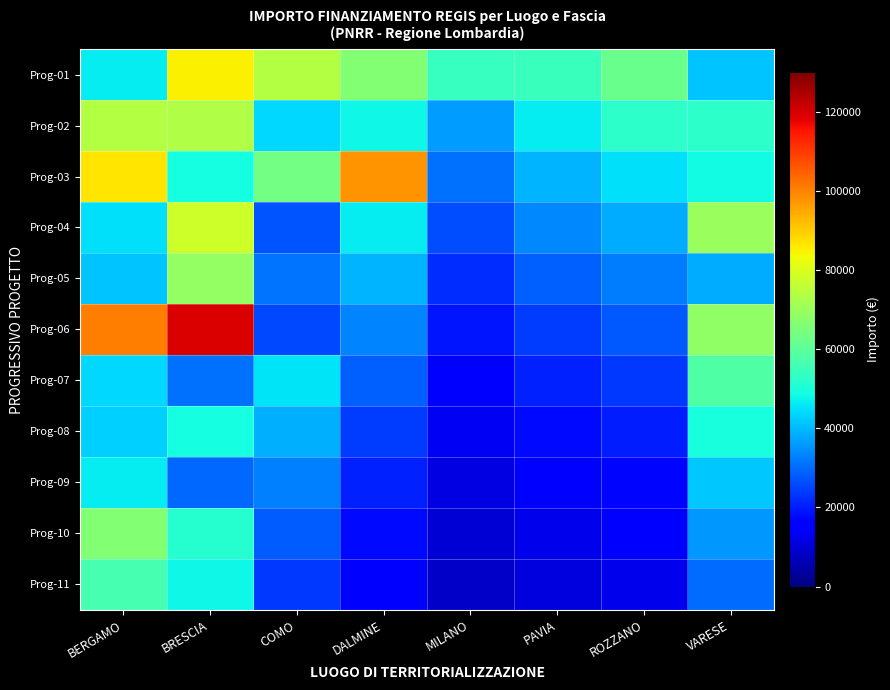

Reading right to left, what are all the values shown in this chart?

Prog-01: VARESE=41196.6	ROZZANO=62062.4	PAVIA=54577.6	MILANO=54144.9	DALMINE=66393.6	COMO=73636.1	BRESCIA=84977.9	BERGAMO=46312.5
Prog-02: VARESE=52455.4	ROZZANO=52753.1	PAVIA=46391.0	MILANO=36123.8	DALMINE=47794.5	COMO=44036.1	BRESCIA=73250.1	BERGAMO=73886.6
Prog-03: VARESE=48646.7	ROZZANO=44840.1	PAVIA=39432.3	MILANO=30705.2	DALMINE=97812.0	COMO=63747.5	BRESCIA=48776.3	BERGAMO=86371.0
Prog-04: VARESE=70077.9	ROZZANO=38114.1	PAVIA=33517.5	MILANO=26099.4	DALMINE=46386.6	COMO=27342.9	BRESCIA=77926.5	BERGAMO=44978.7
Prog-05: VARESE=38513.5	ROZZANO=32397.0	PAVIA=28489.9	MILANO=22184.5	DALMINE=39428.6	COMO=30978.2	BRESCIA=68925.6	BERGAMO=41496.0
Prog-06: VARESE=68180.1	ROZZANO=27537.4	PAVIA=24216.4	MILANO=18856.8	DALMINE=33514.3	COMO=25842.4	BRESCIA=119783.4	BERGAMO=100847.1
Prog-07: VARESE=57953.1	ROZZANO=23406.8	PAVIA=20583.9	MILANO=16028.3	DALMINE=28487.2	COMO=45553.7	BRESCIA=30558.8	BERGAMO=44080.6
Prog-08: VARESE=49260.2	ROZZANO=19895.8	PAVIA=17496.3	MILANO=13624.1	DALMINE=24214.1	COMO=38720.7	BRESCIA=48957.9	BERGAMO=42816.5
Prog-09: VARESE=41871.1	ROZZANO=16911.4	PAVIA=14871.9	MILANO=11580.4	DALMINE=20582.0	COMO=32912.6	BRESCIA=29640.7	BERGAMO=46386.6
Prog-10: VARESE=35590.5	ROZZANO=14374.7	PAVIA=12641.1	MILANO=9843.4	DALMINE=17494.7	COMO=27975.7	BRESCIA=51504.7	BERGAMO=66393.6
Prog-11: VARESE=30251.9	ROZZANO=12218.5	PAVIA=10744.9	MILANO=8366.9	DALMINE=14870.5	COMO=23779.3	BRESCIA=48200.6	BERGAMO=56434.6